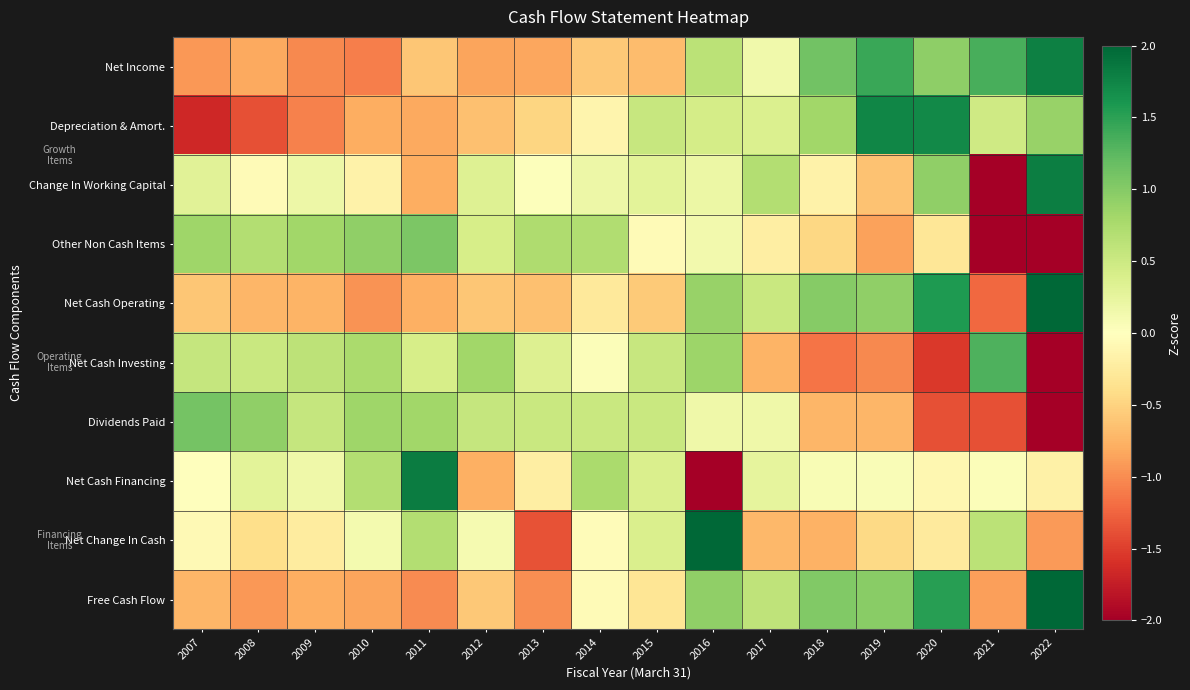

What is the maximum value shown in the chart?

3.3